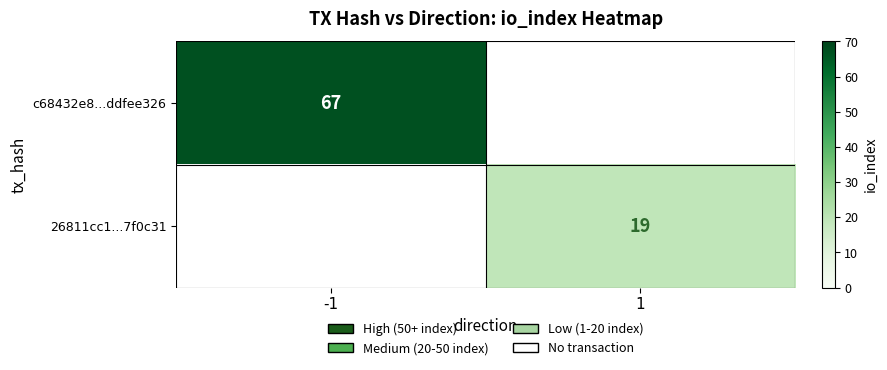

The value of c68432e8...ddfee326 at -1 is 43. True or false?

False